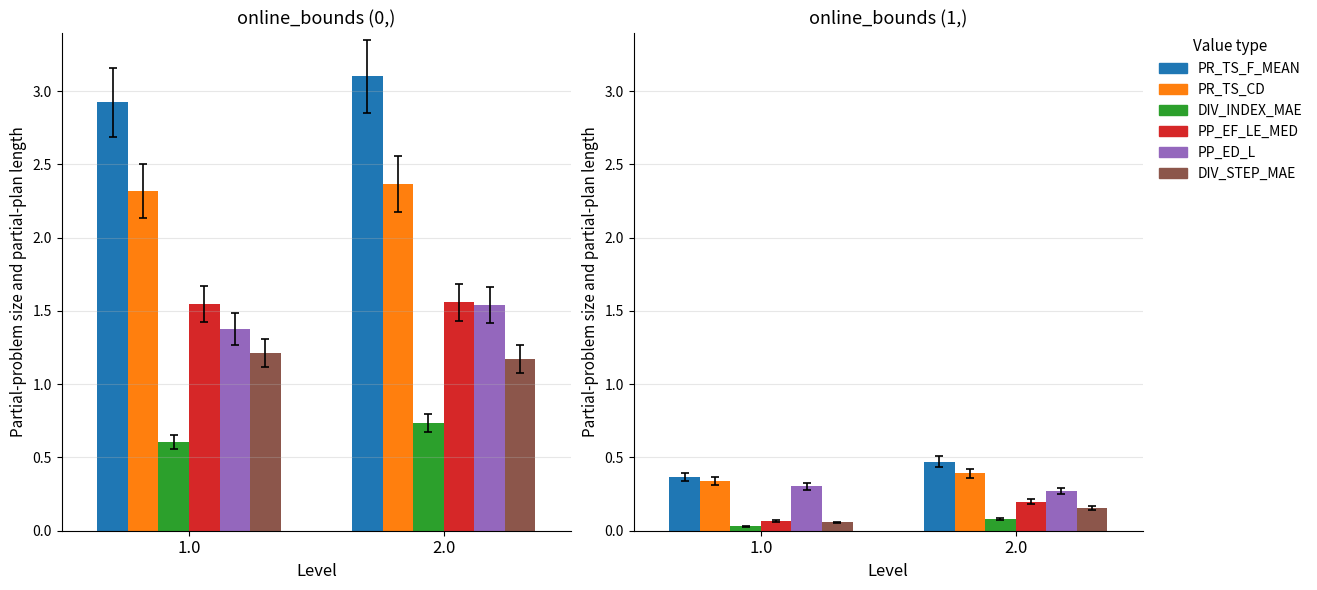

Which label corresponds to the smallest value in the chart?

1.0